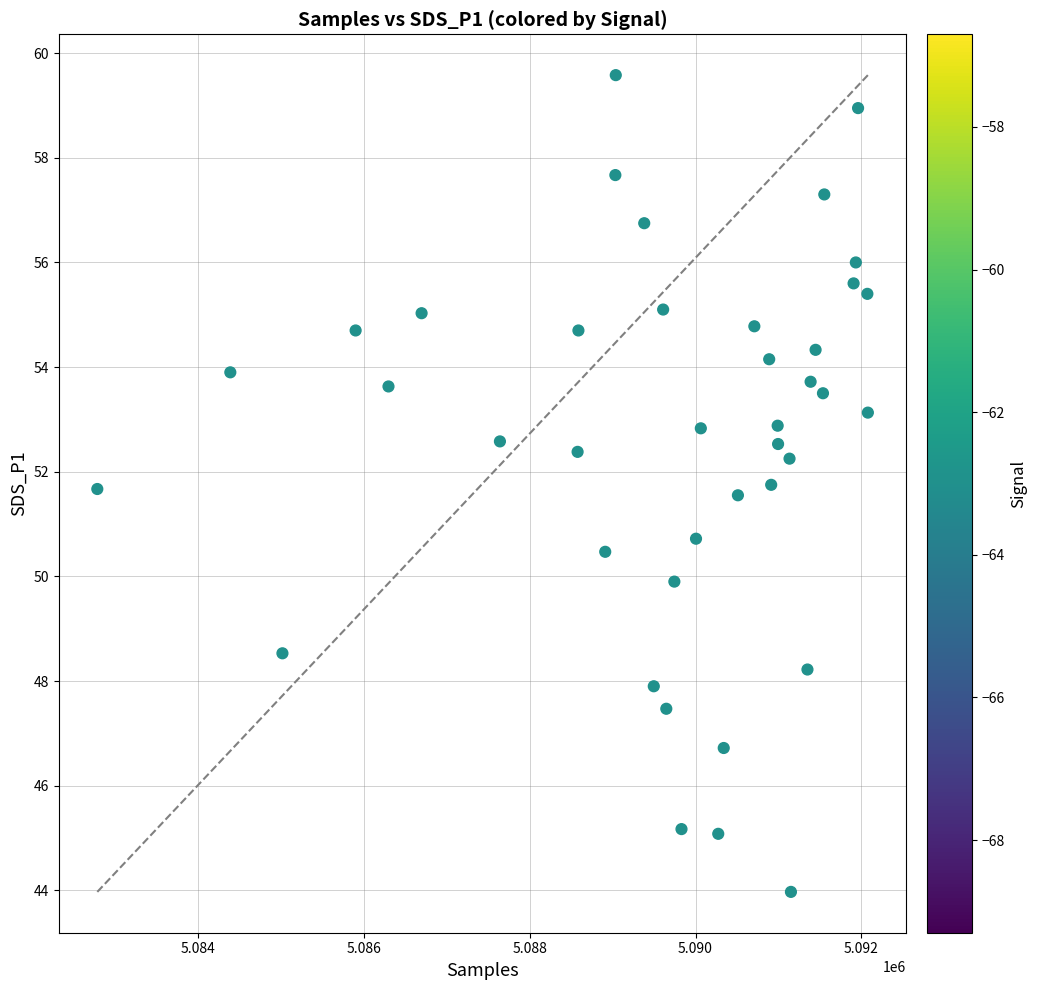

What Y value in the scatter plot is closest to 51?

50.7